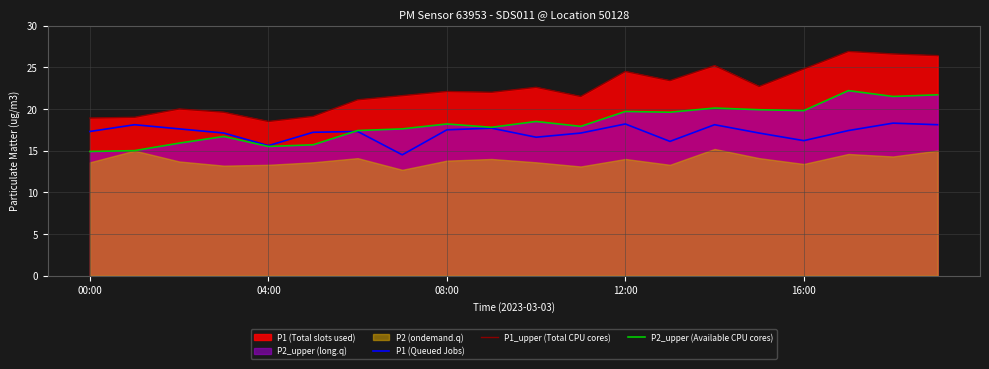

Between which two adjacent categories do P2_upper (Available CPU cores) and P1 (Queued Jobs) first intersect?

5 and 6